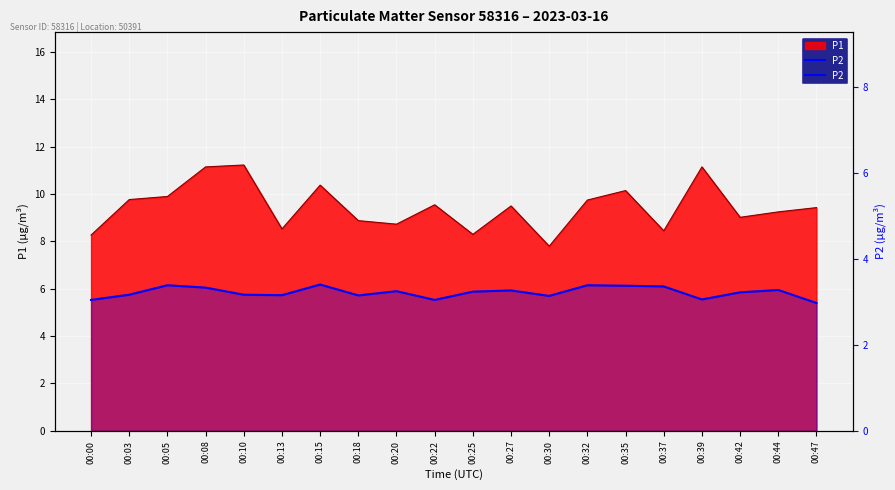

Which category has the lowest value across all series?

00:47